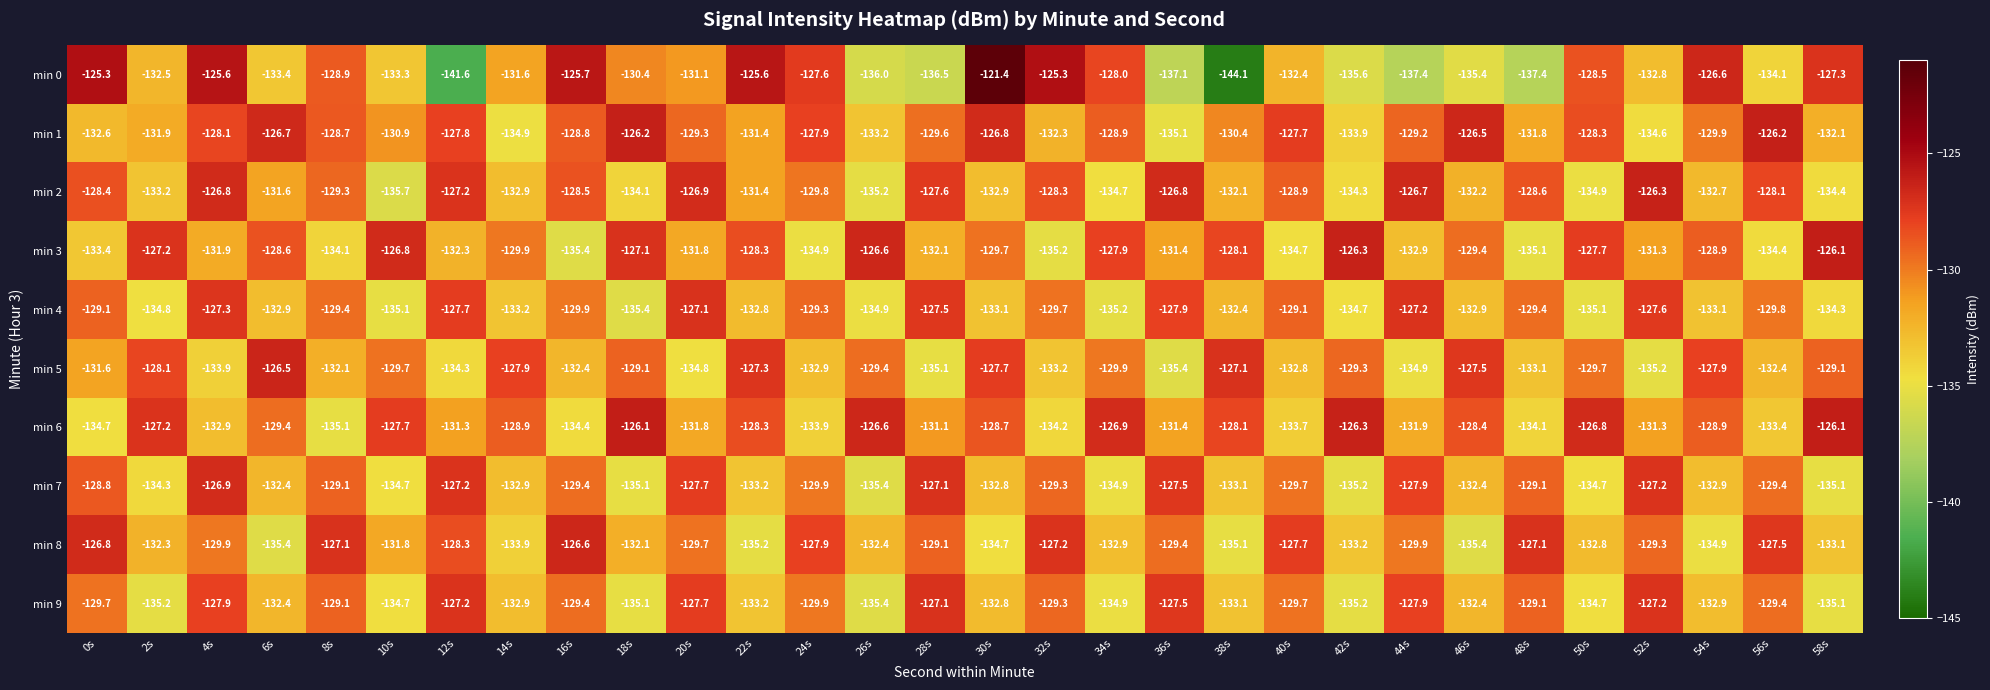

Which category has the lowest value in the min 6 series?

8s